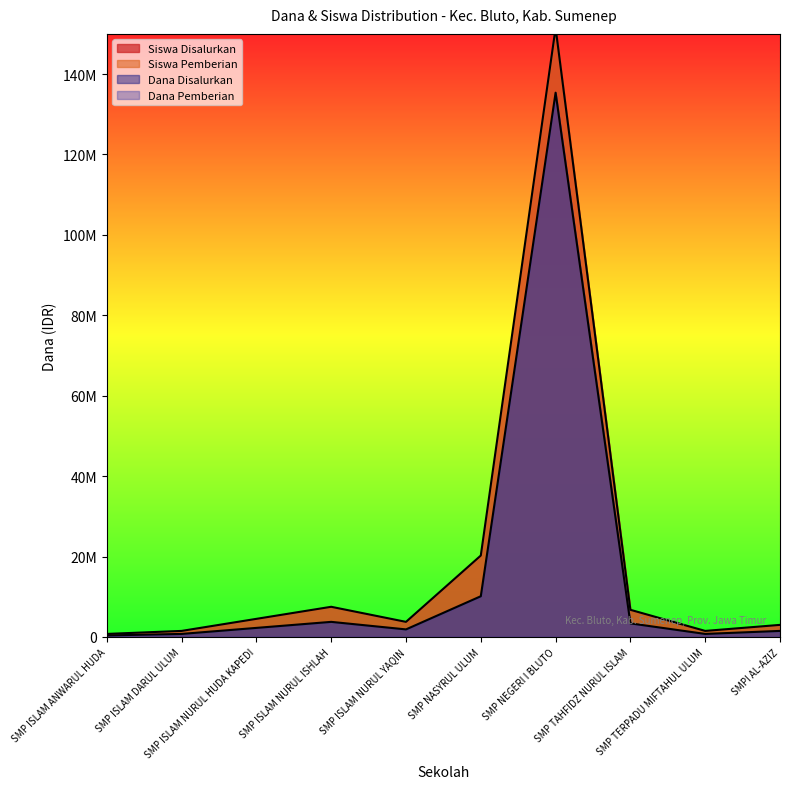

What value does the Dana Disalurkan series have at SMP ISLAM DARUL ULUM, to the nearest 50?

750000